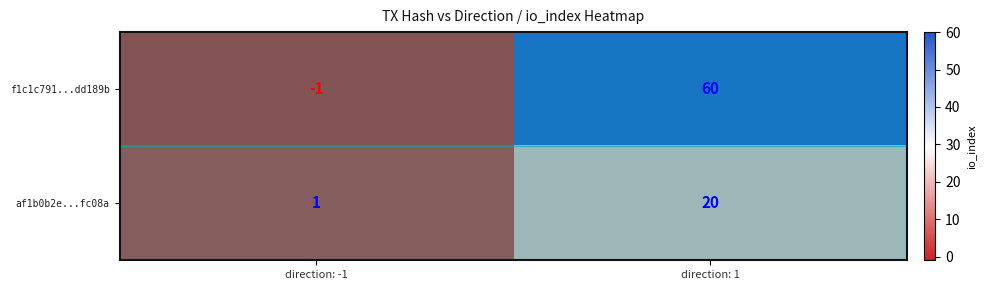

At which category does the chart reach its minimum across all series?

direction: -1